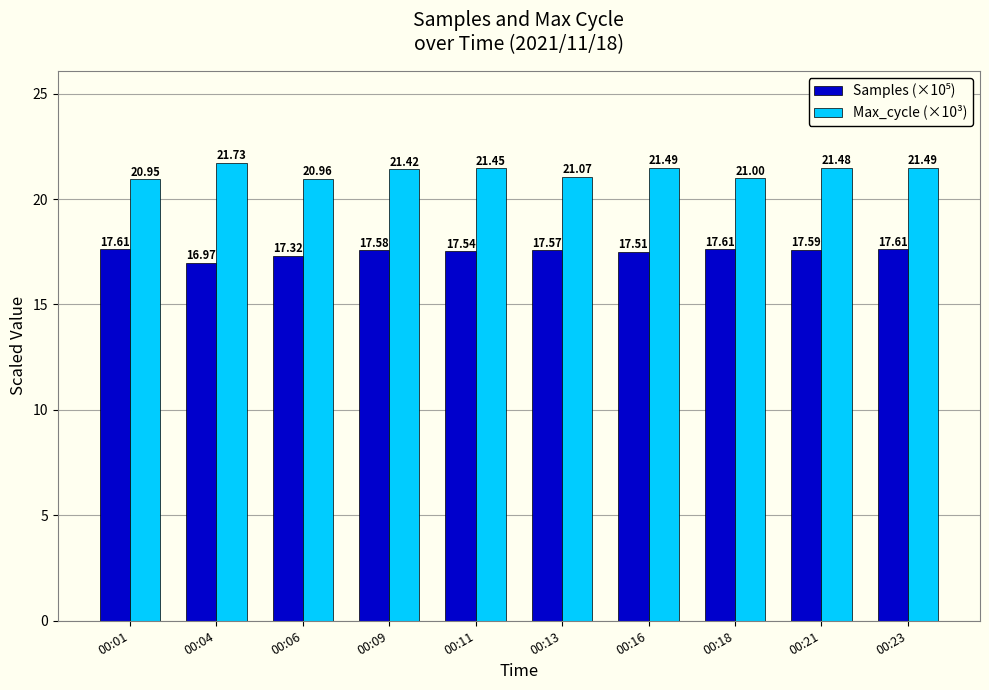

What is the difference between the Max_cycle (×10³) values at 00:11 and 00:06?

0.5